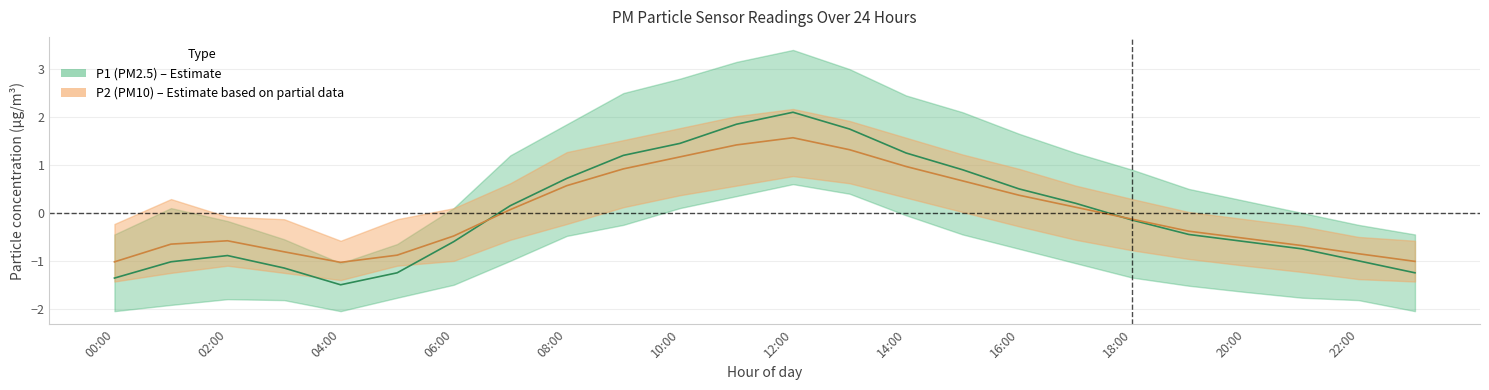

Is it true that P2 equals 11.4 at 10:00?

False